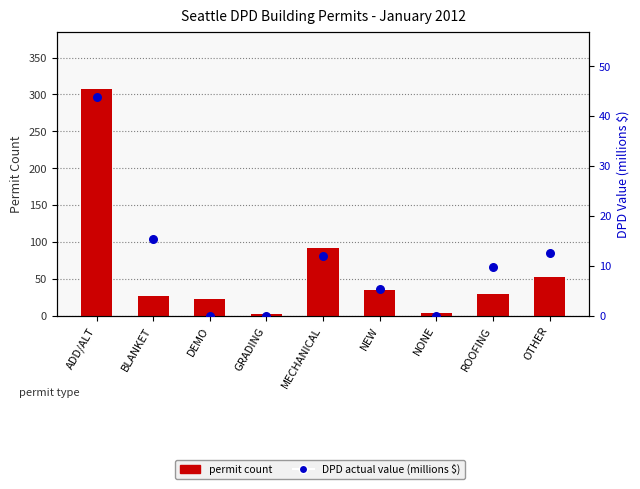

Is the value of DPD actual value (millions $) at ROOFING greater than the value of permit count at ADD/ALT?

No